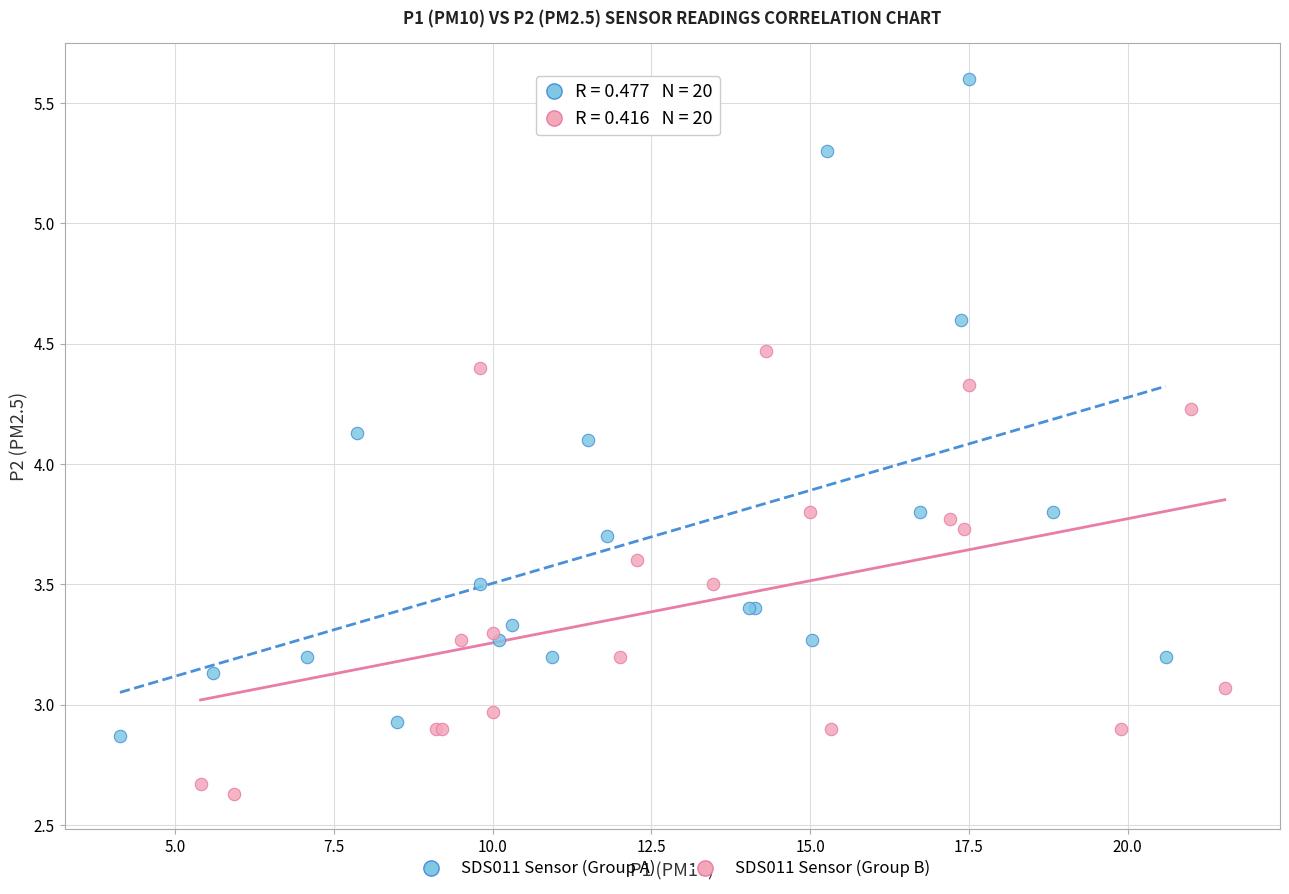

What are all the series names shown in the legend?

SDS011 Sensor (Group A), SDS011 Sensor (Group B)